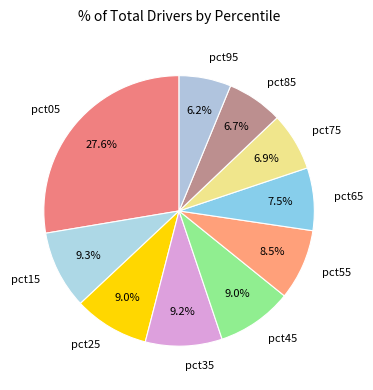

What is the largest slice in the pie chart?

pct05